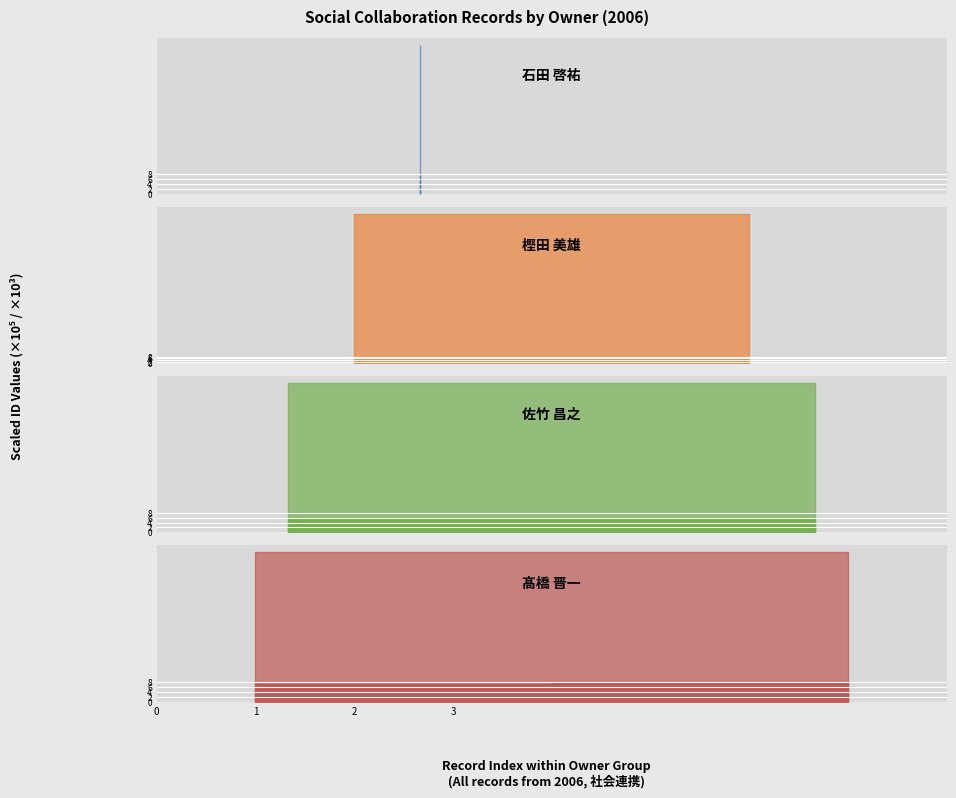

True or false: EID and YEAR intersect in this chart.

False